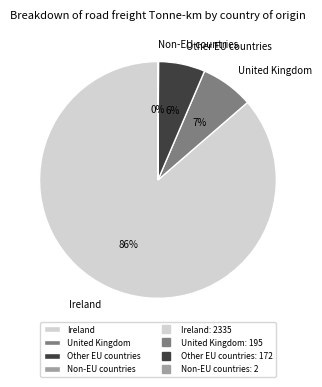

To the nearest percent, what is the average slice percentage?

25%